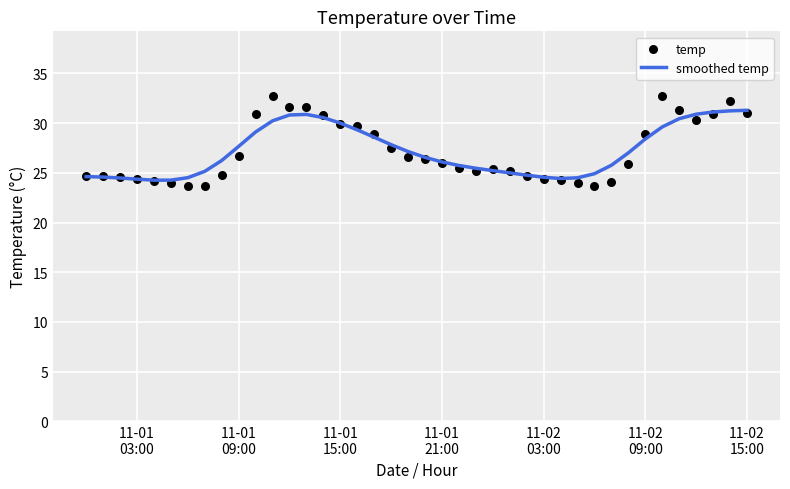

Which series has the largest total across all categories?

smoothed temp